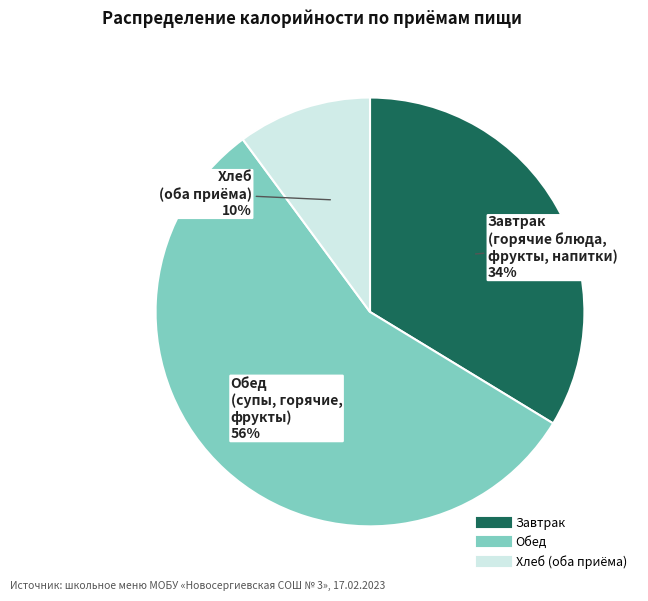

To the nearest percent, what is the difference between the largest and smallest slice percentages?

46%